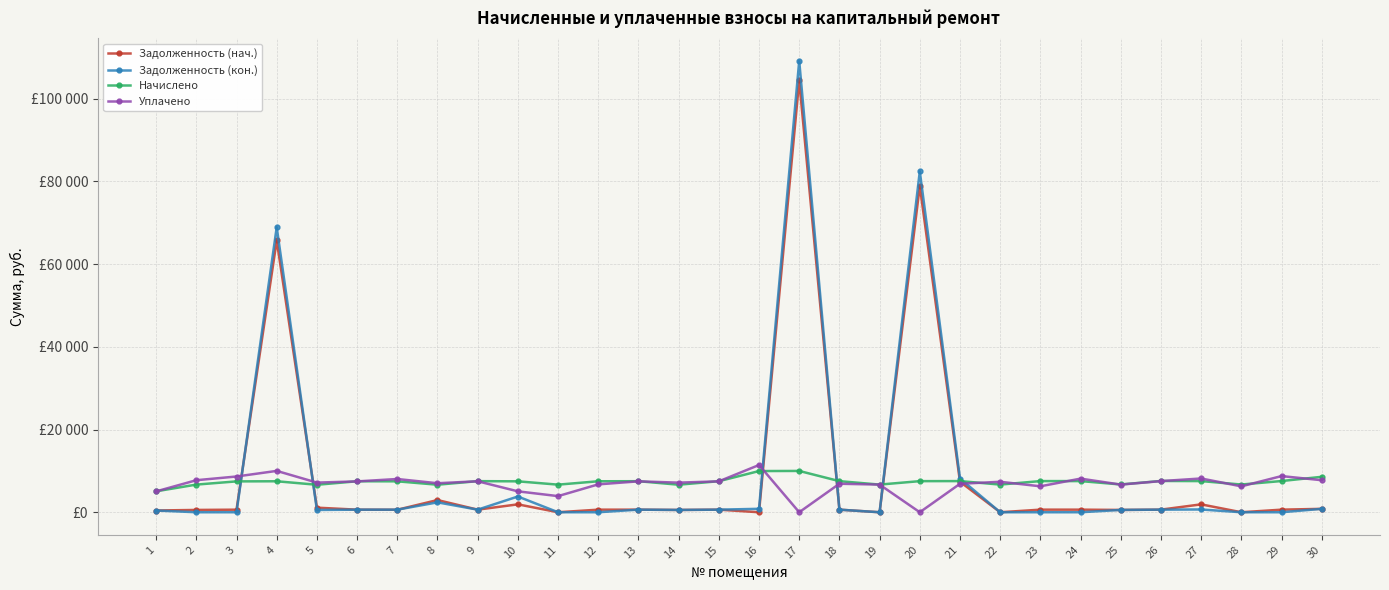

Does the chart have visible grid lines?

Yes